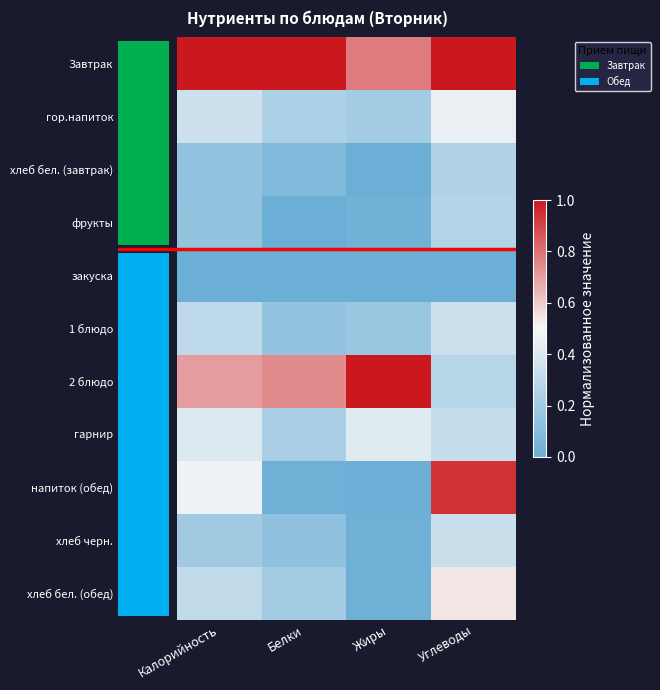

What is the difference between the maximum and minimum values in the хлеб бел. (обед) series?

0.5